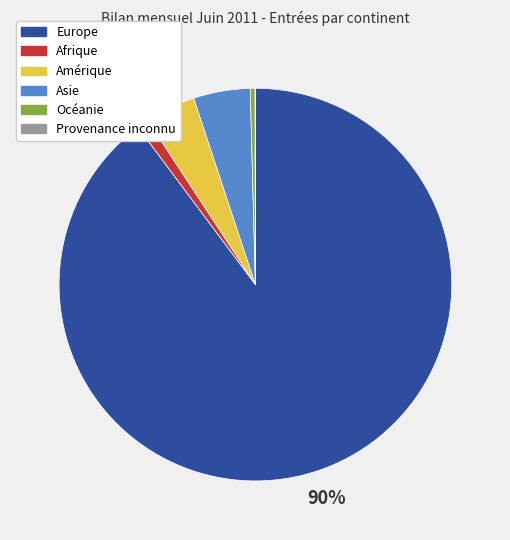

Which slice is the largest?

Europe